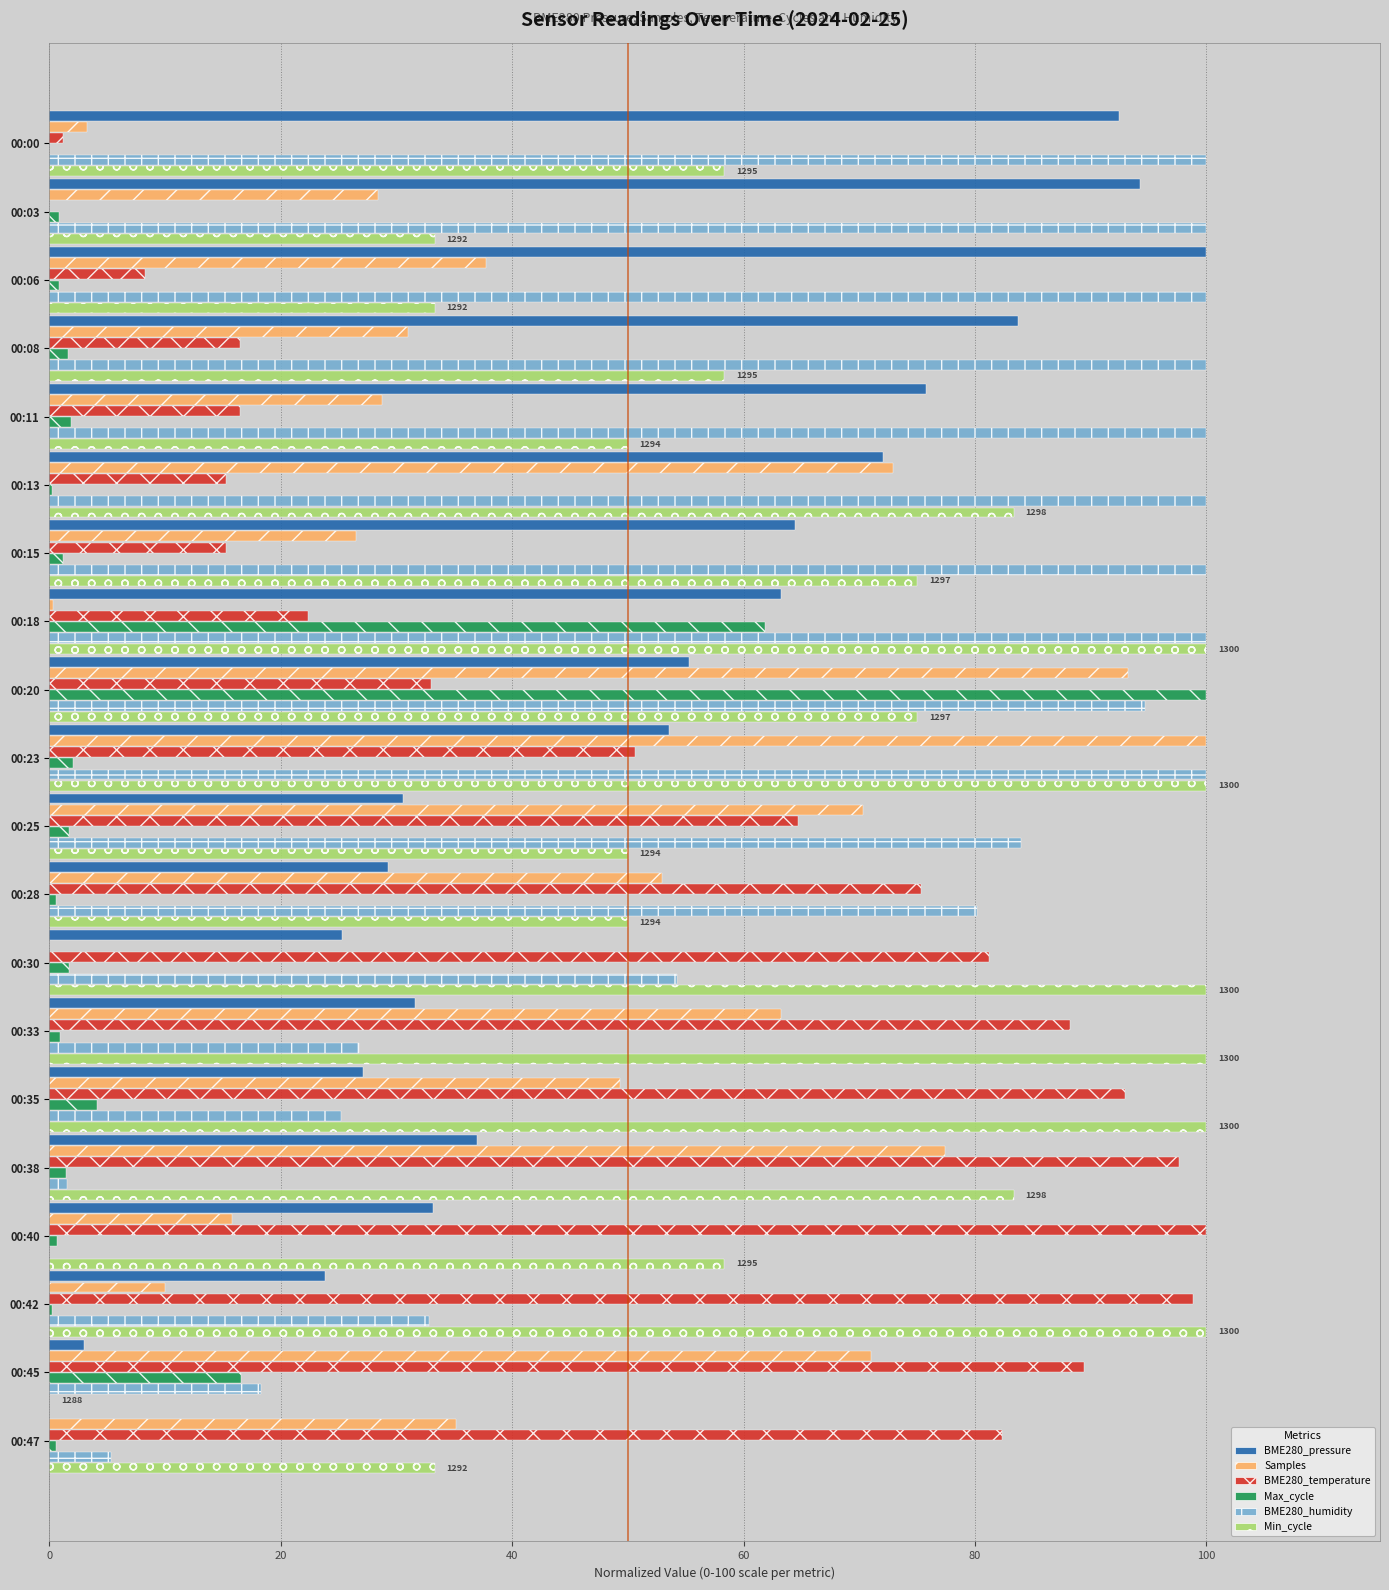

What is the sum of the BME280_temperature values at 00:20 and 00:35?

125.9